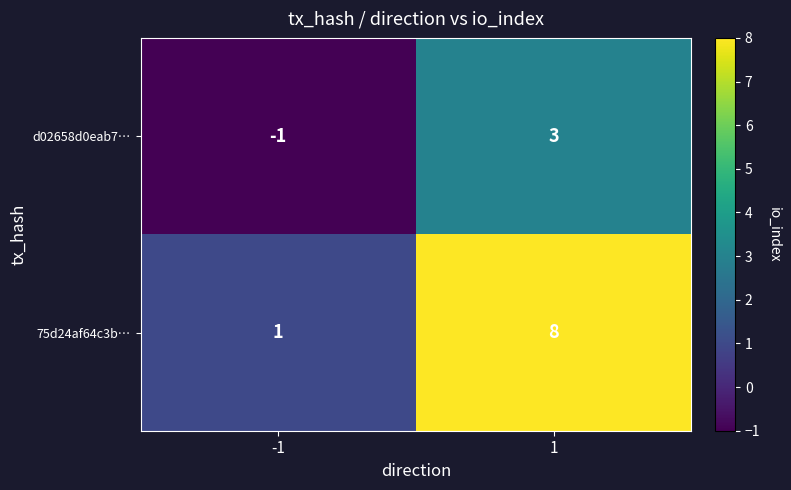

What is the difference between the d02658d0eab7… values at 1 and -1?

4